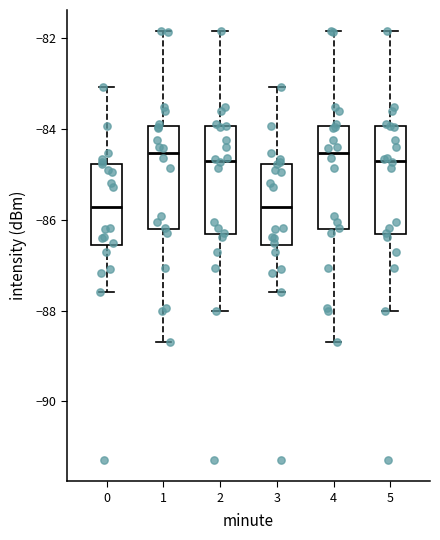

Where is the lower edge of the box at x = 1 on the y-axis? The values are not printed on the chart, so give them approximately, as read against the axis.

-86.2